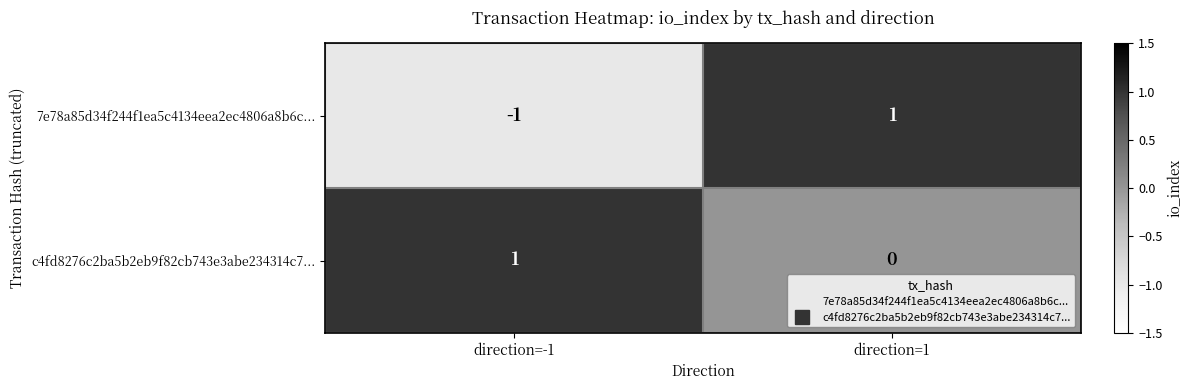

Which label corresponds to the smallest value in the chart?

direction=-1